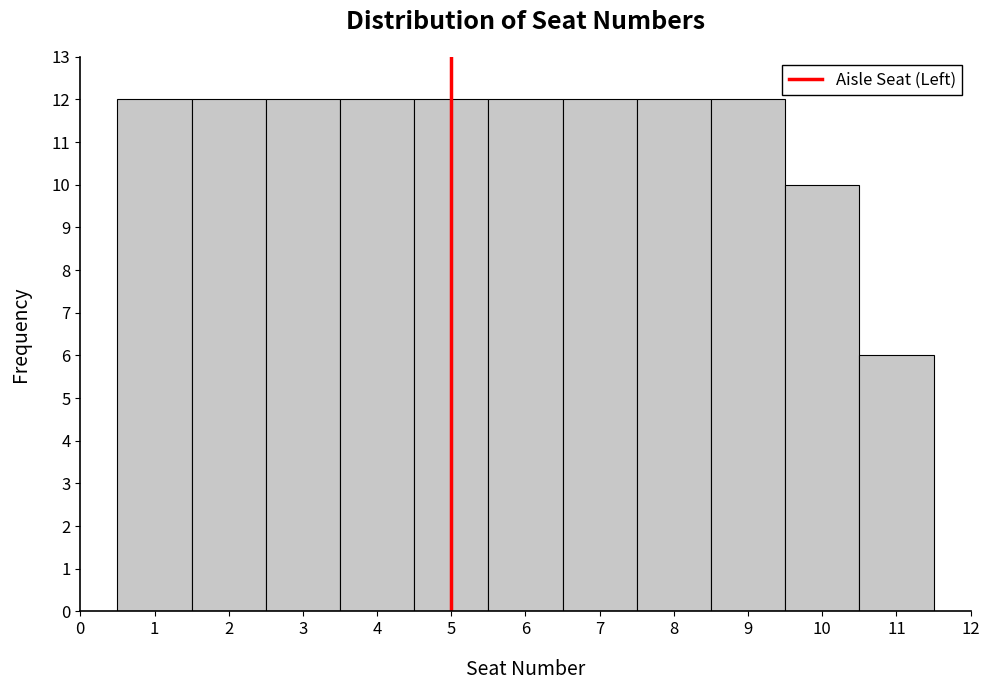

How tall is the bar that spans 3.5 to 4.5 on the x-axis? The values are not printed on the chart, so give them approximately, as read against the axis.

12